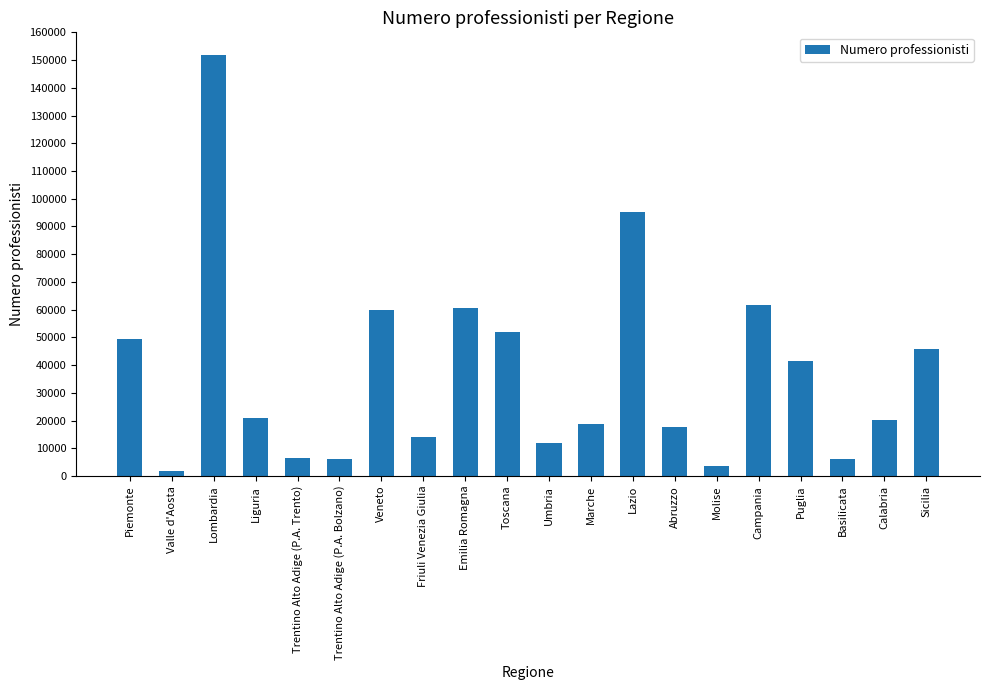

Which has a higher value, Lazio or Molise?

Lazio